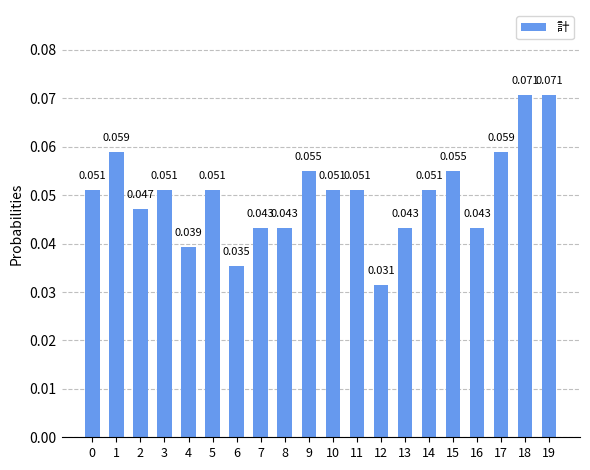

How many bars are there in total?

20